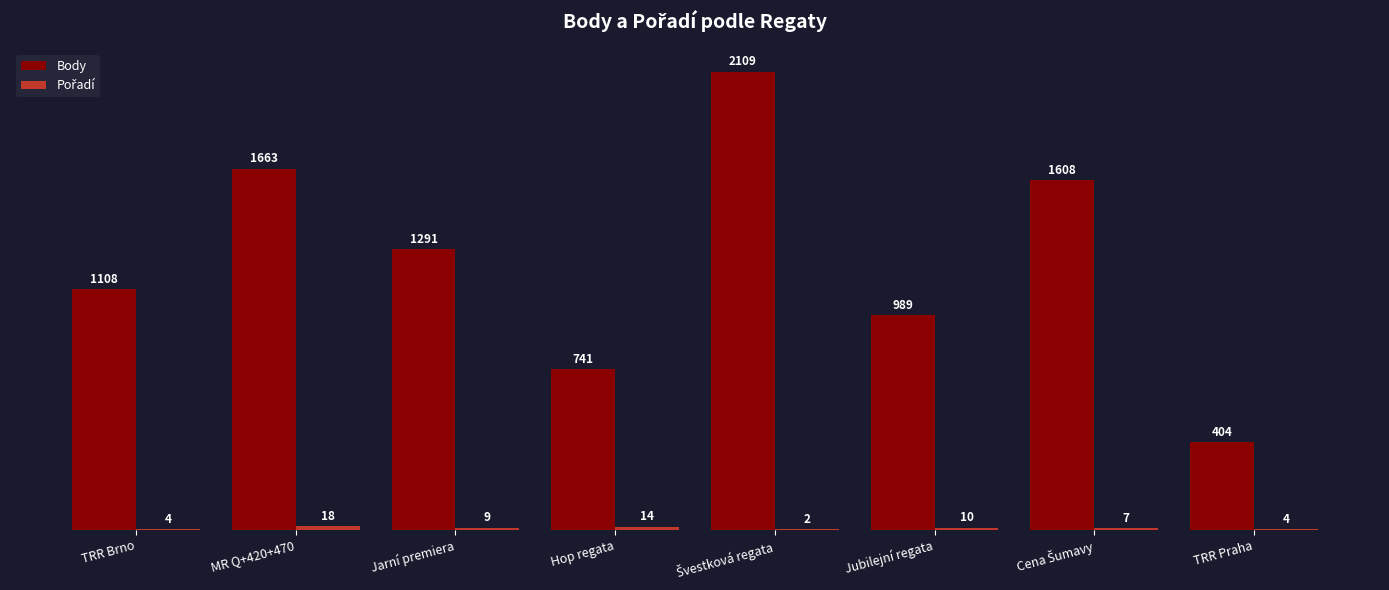

What is the sum of all Body values?

9913